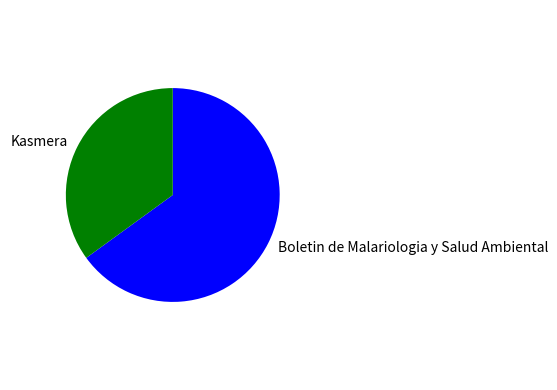

Is Boletin de Malariologia y Salud Ambiental the majority of the pie?

Yes